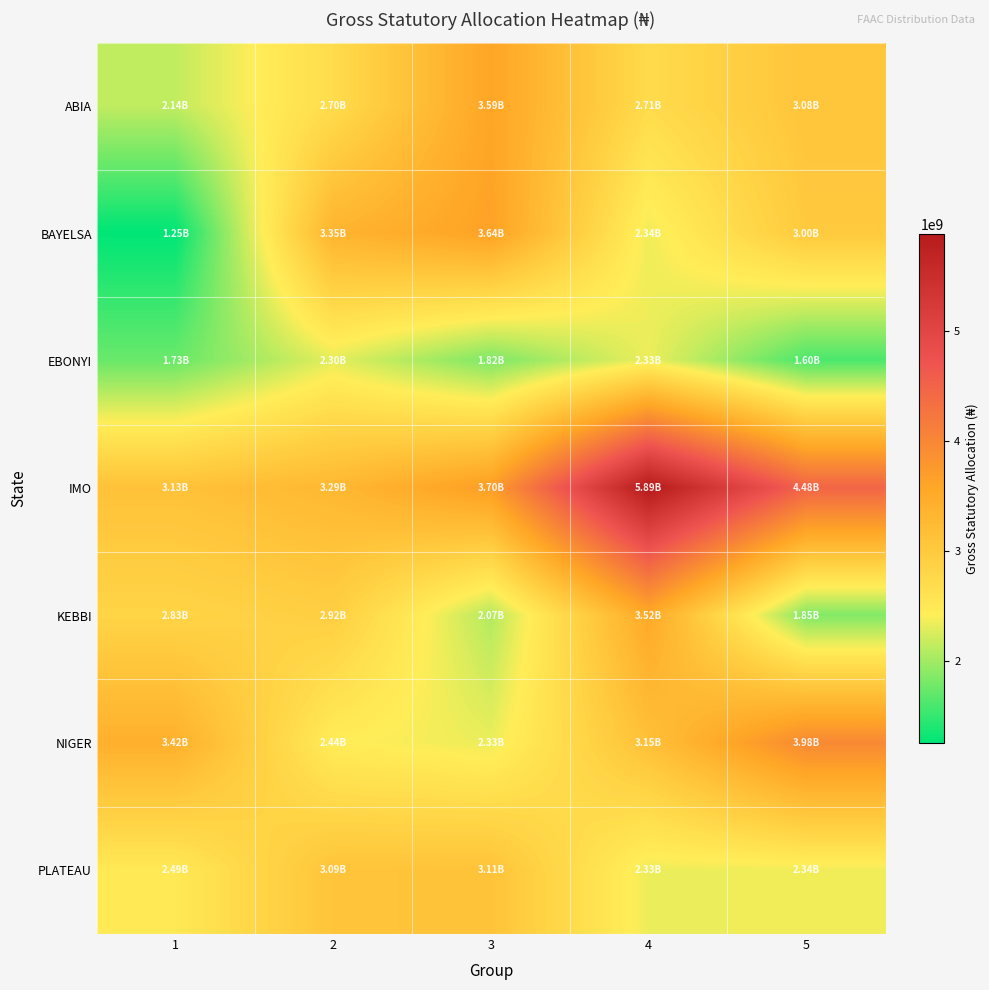

Between 1 and 2, which is larger?

2